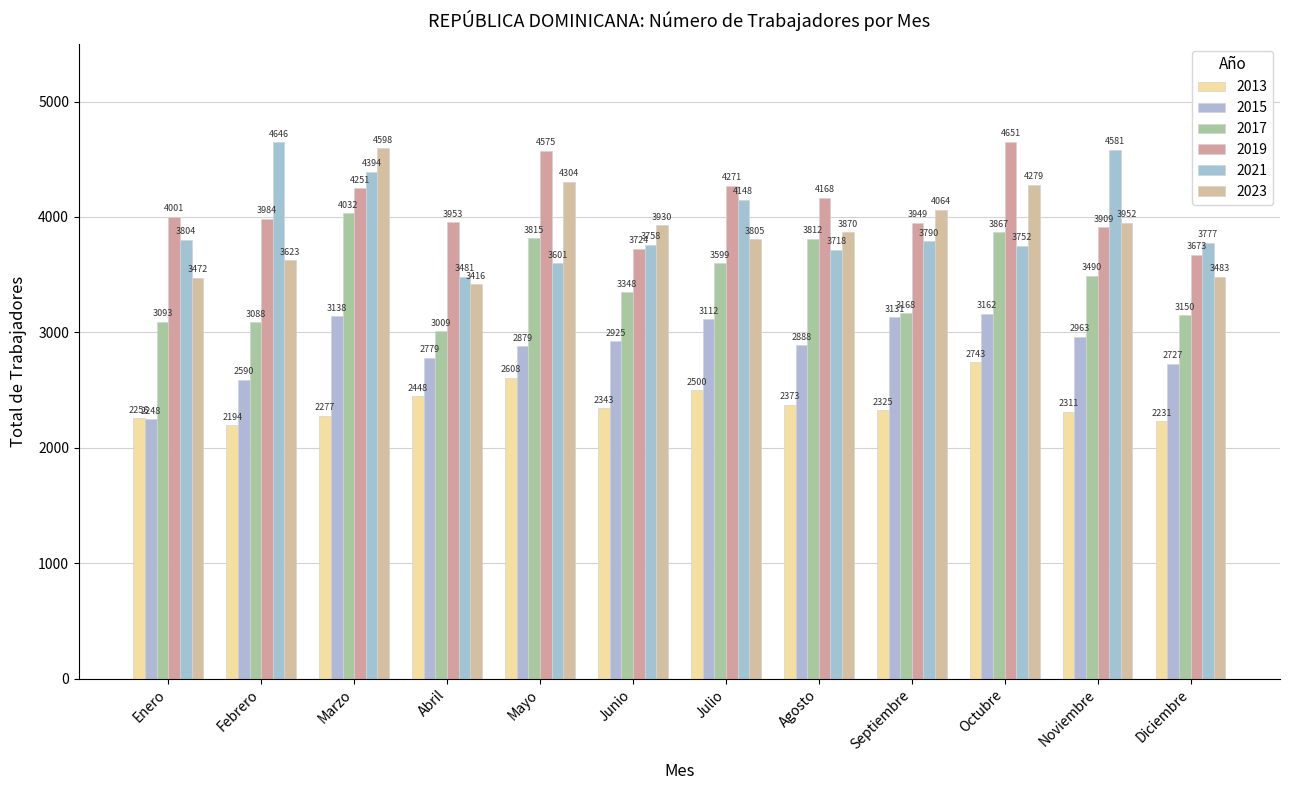

At which category is the sum across all series the highest?

Marzo